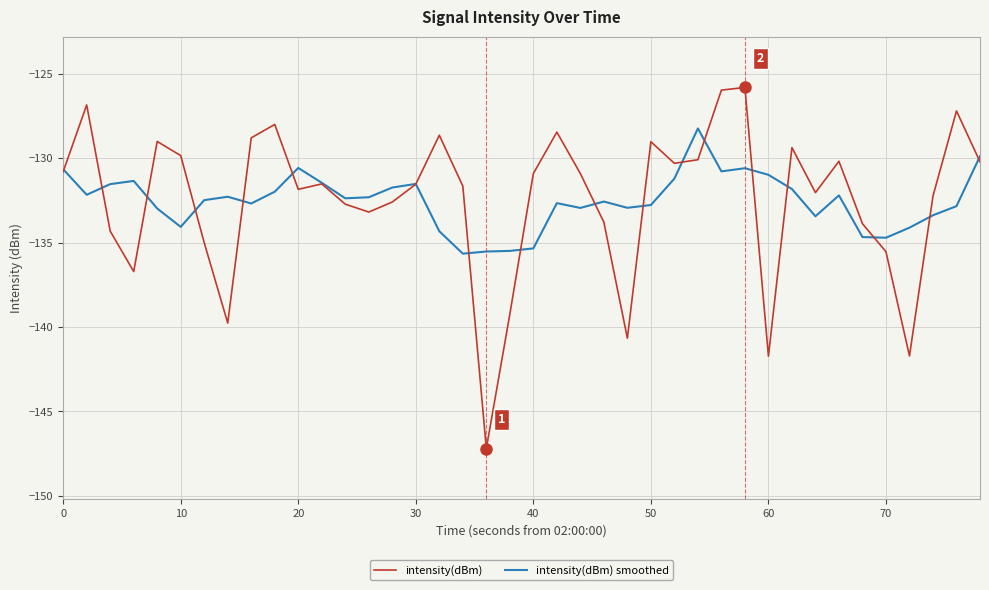

What is the lowest value of the intensity(dBm) smoothed series?

-135.6